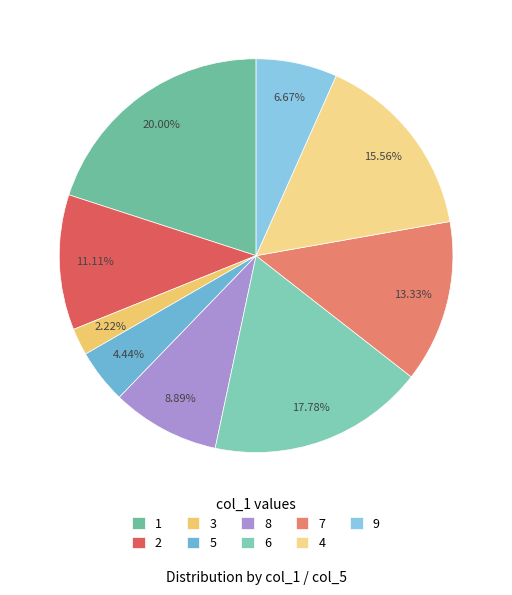

How many slices are in this pie chart?

9